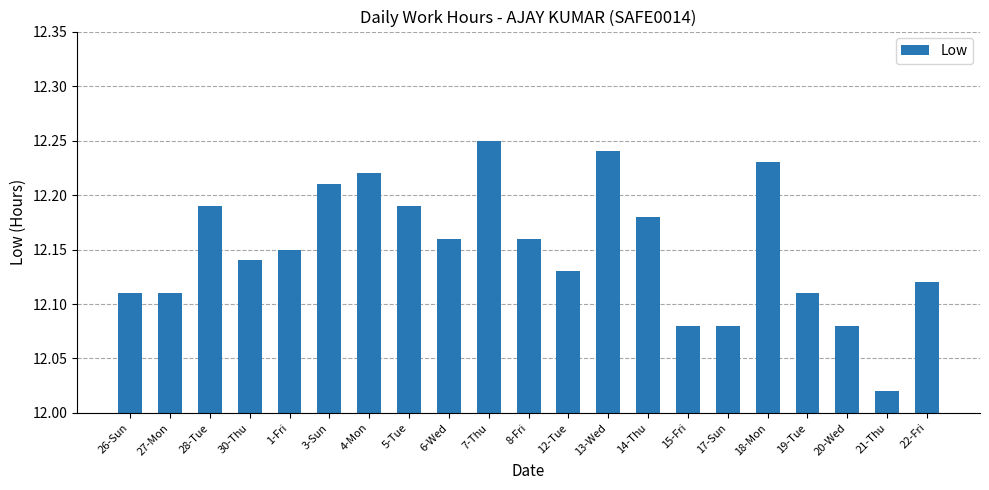

Are the bars horizontal?

No